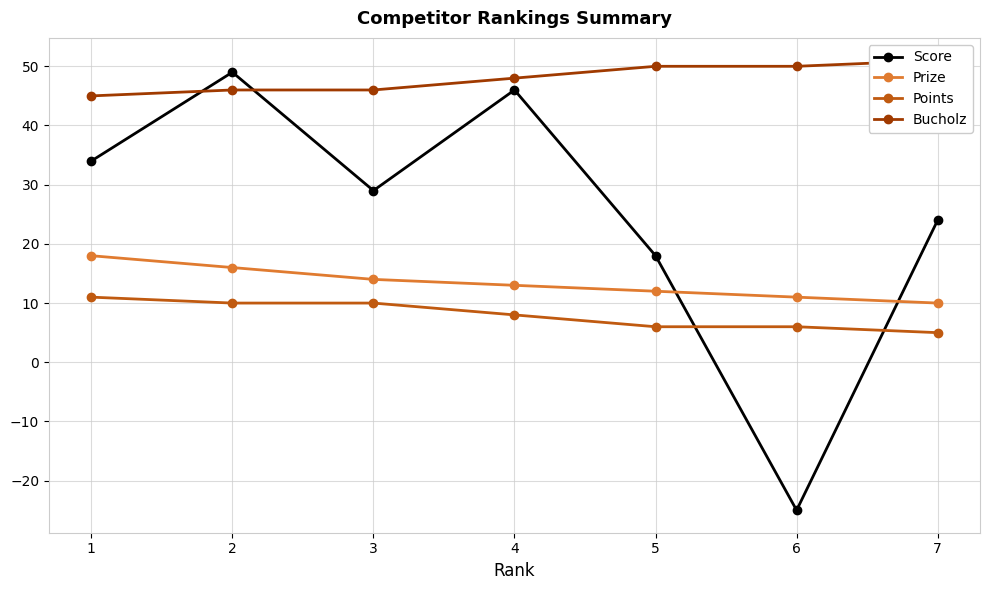

True or false: Bucholz and Points cross at least once.

False